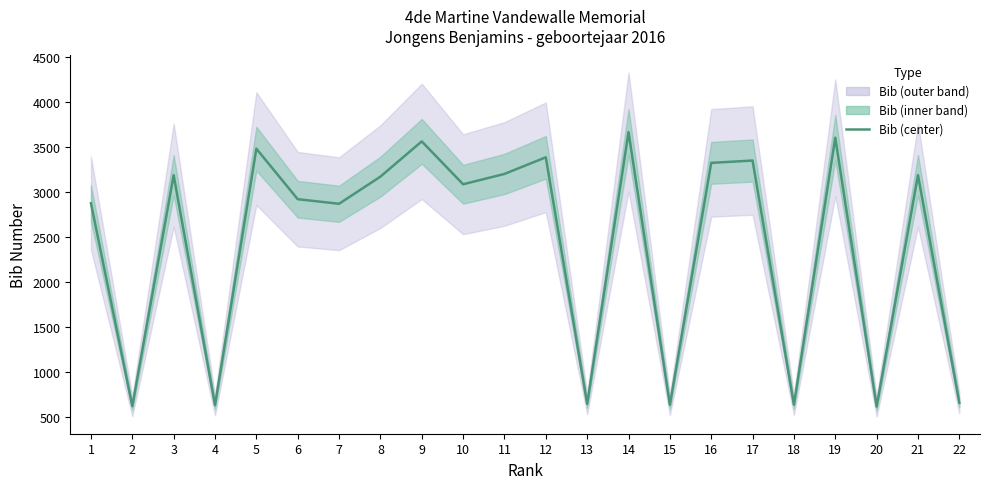

What is the difference between the maximum and minimum values?

3054